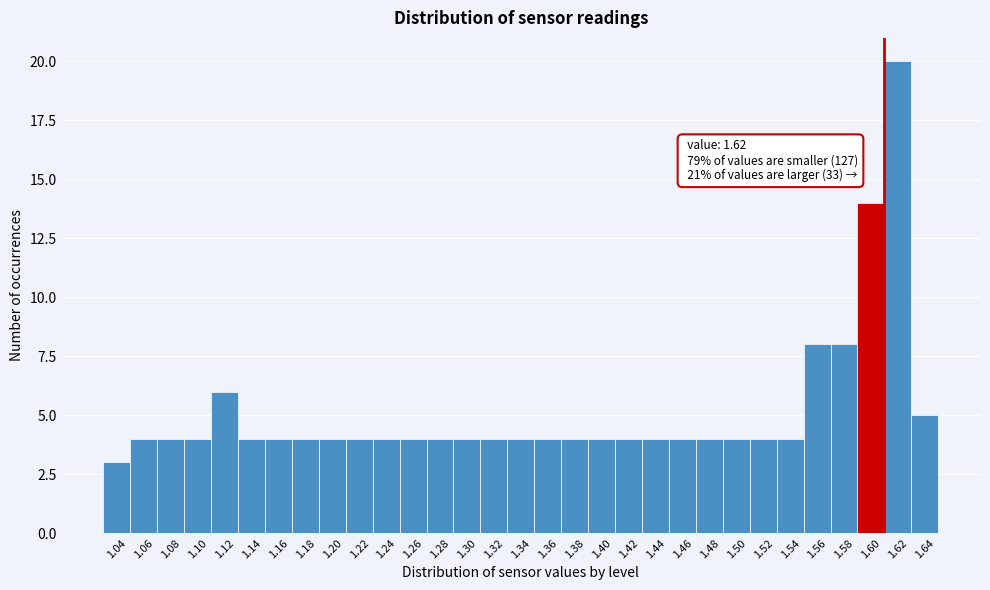

What is the maximum value shown in the chart?

20